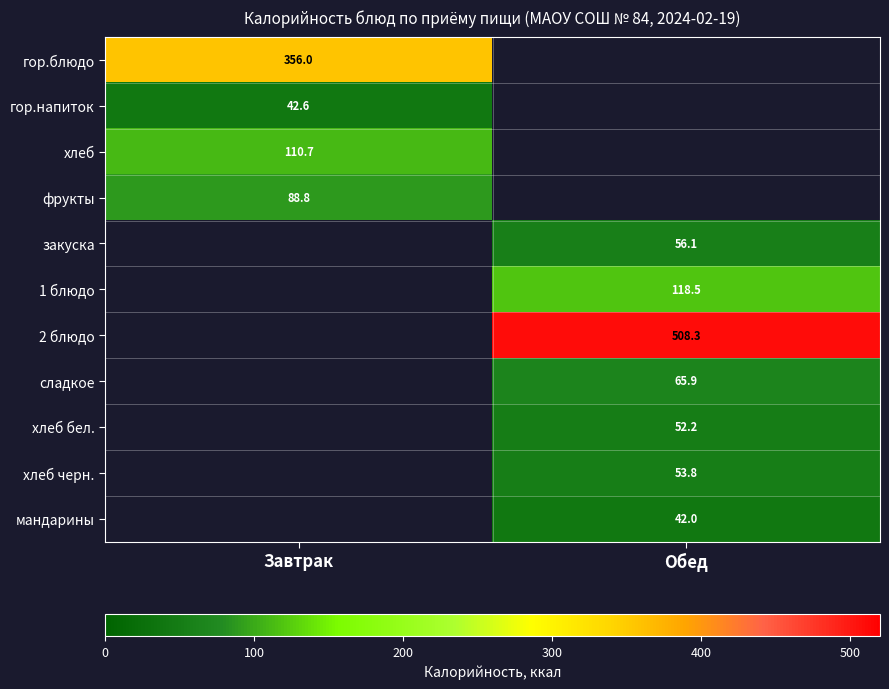

Is it true that хлеб equals 110.7 at Завтрак?

True